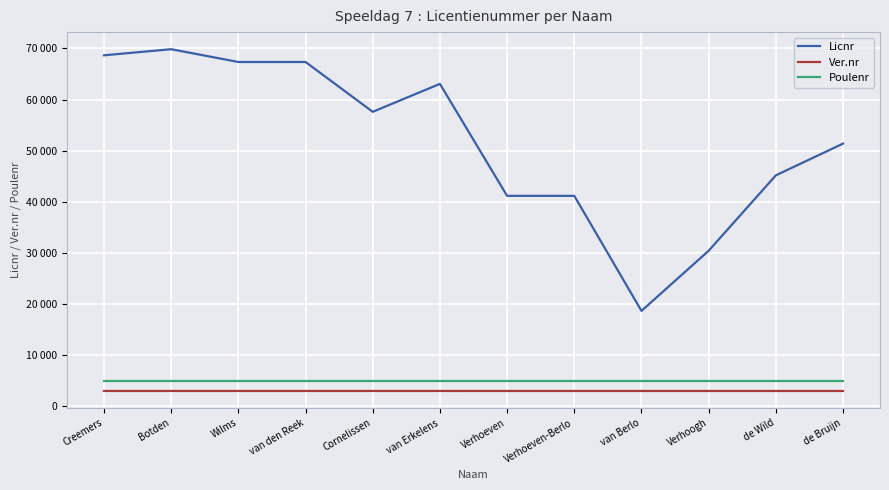

What is the total value across all series at van Erkelens?

71085